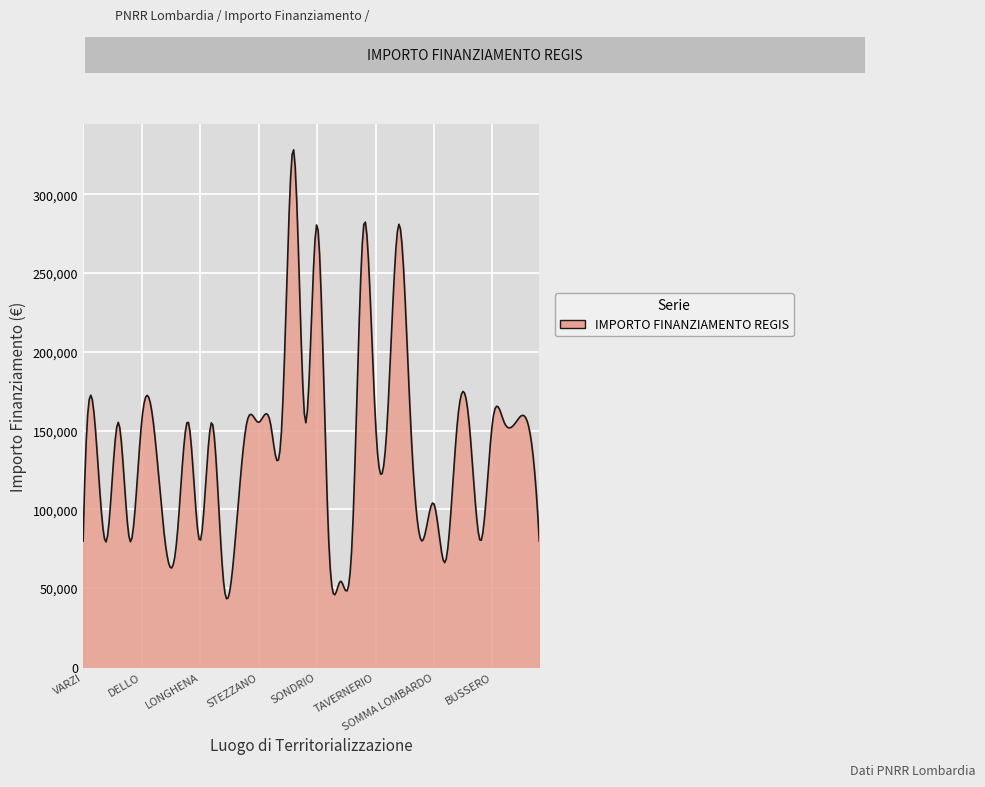

What is the maximum value shown in the chart?

328160.0